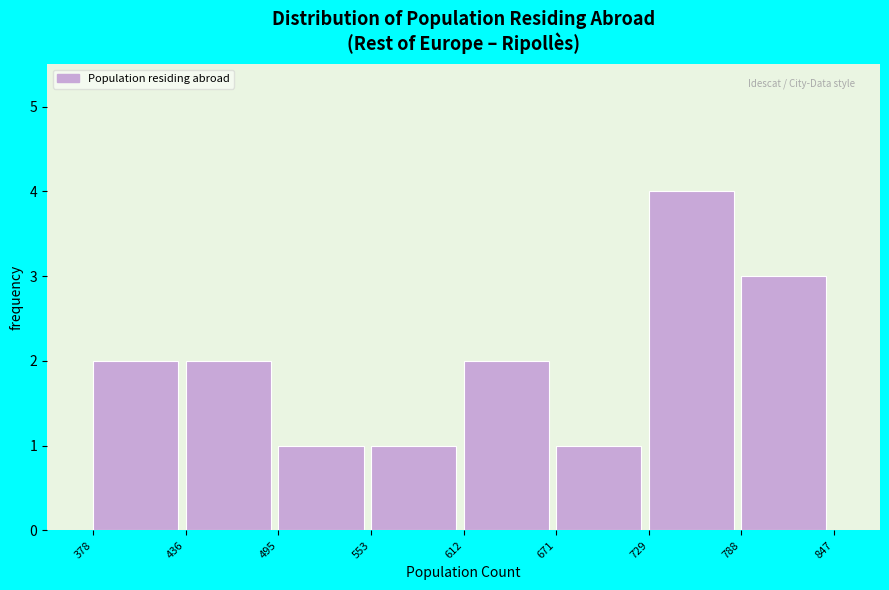

Reading left to right, transcribe this chart: for each bar, give the range it covers on the x-axis and its height. The values are not printed on the chart, so give them approximately, as read against the axis.

378 to 436: 2
436 to 495: 2
495 to 553: 1
553 to 612: 1
612 to 671: 2
671 to 729: 1
729 to 788: 4
788 to 847: 3